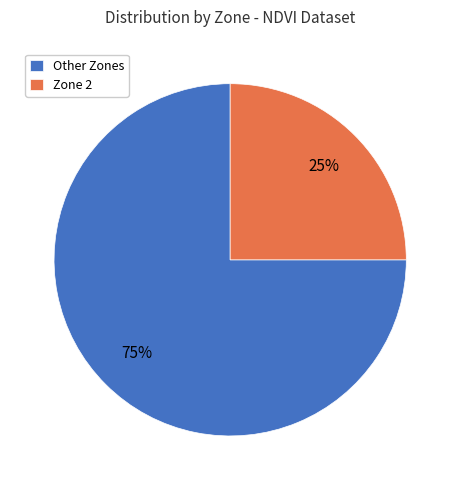

Combined, do Zone 2 and Other Zones account for over 50%?

Yes